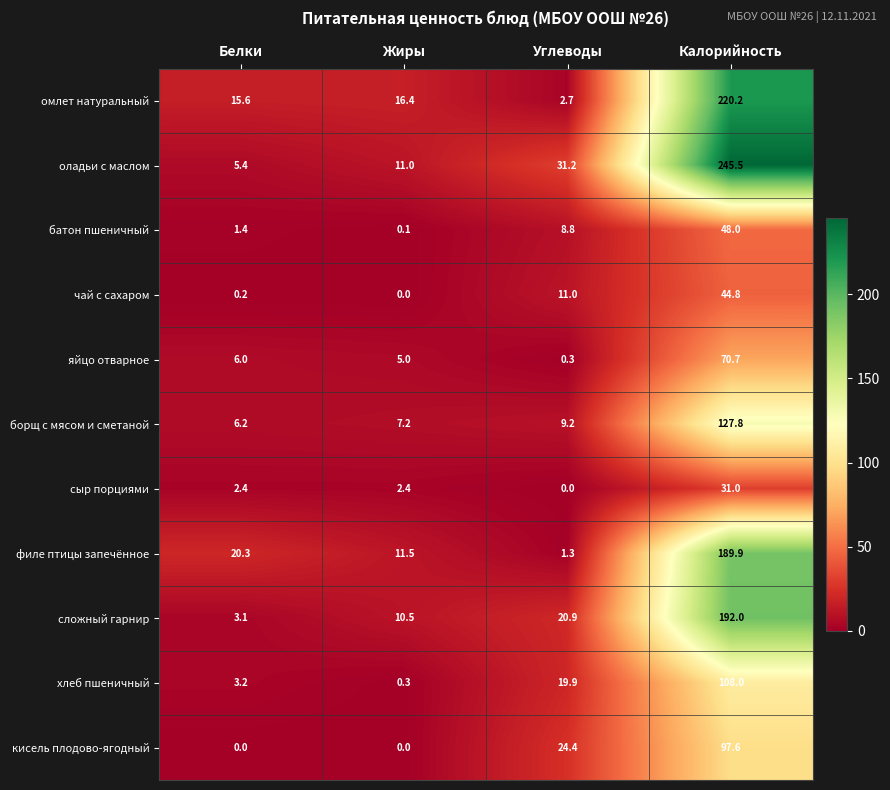

What is the difference between the maximum and second lowest values in the оладьи с маслом series?

234.5